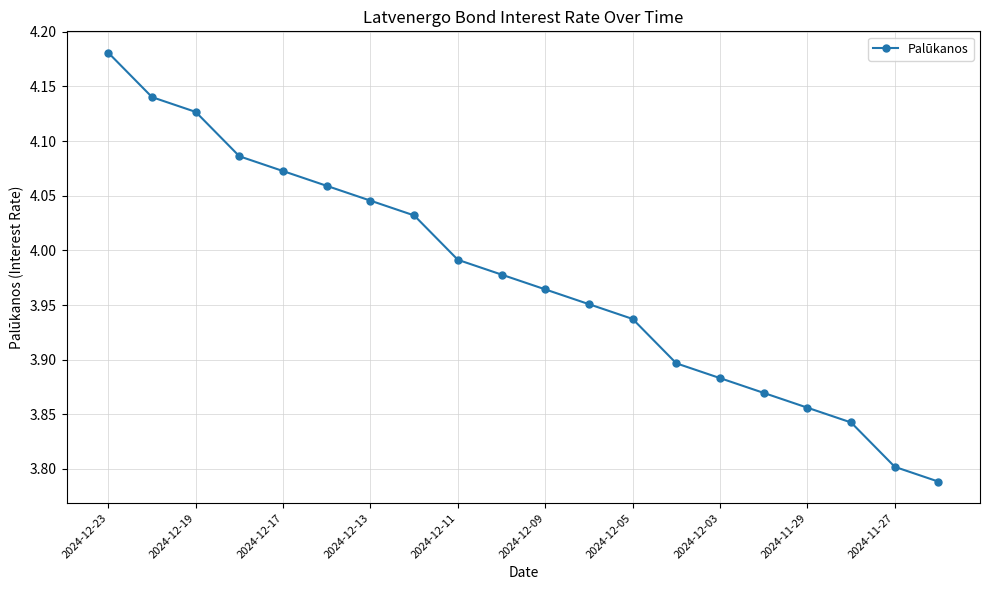

What is the difference between the second highest and second lowest values?

0.3